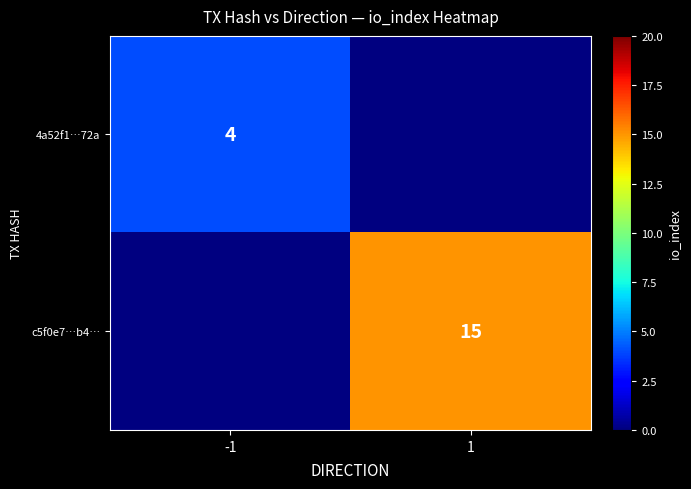

The c5f0e7…b4… series shows 15 at 1. True or false?

True